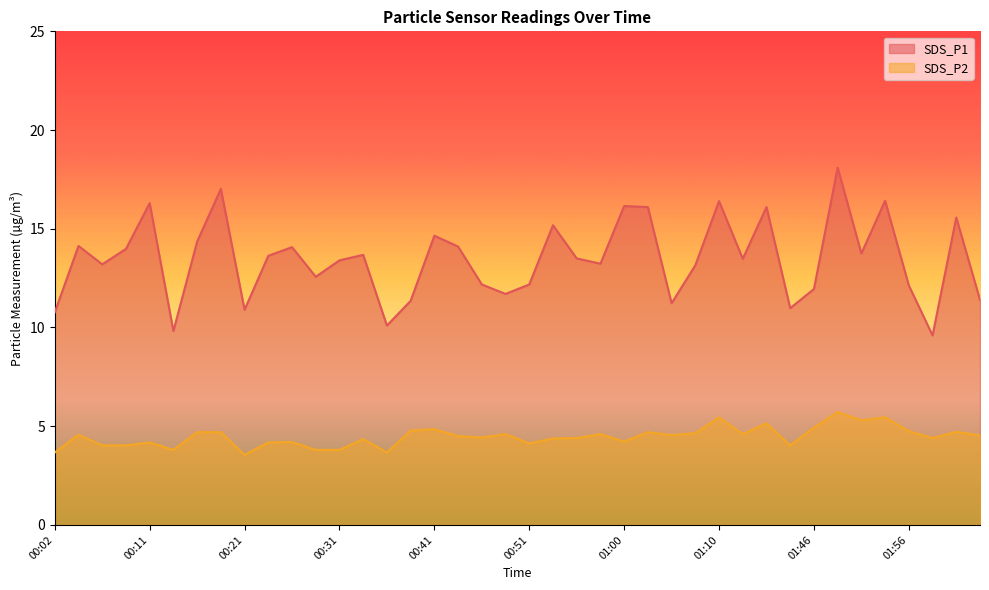

Reading left to right, transcribe all the data shown in this chart.

SDS_P1: 00:02=10.8	00:04=14.1	00:06=13.2	00:09=14.0	00:11=16.3	00:14=9.8	00:16=14.3	00:19=17.0	00:21=10.9	00:23=13.6	00:26=14.1	00:29=12.6	00:31=13.4	00:34=13.7	00:36=10.1	00:38=11.3	00:41=14.7	00:43=14.1	00:46=12.2	00:48=11.7	00:51=12.2	00:53=15.2	00:55=13.5	00:58=13.2	01:00=16.1	01:03=16.1	01:05=11.2	01:08=13.2	01:10=16.4	01:13=13.5	01:41=16.1	01:44=11.0	01:46=11.9	01:49=18.1	01:51=13.8	01:54=16.4	01:56=12.1	01:58=9.6	02:01=15.6	02:03=11.4
SDS_P2: 00:02=3.7	00:04=4.6	00:06=4.0	00:09=4.0	00:11=4.2	00:14=3.8	00:16=4.7	00:19=4.7	00:21=3.5	00:23=4.2	00:26=4.2	00:29=3.8	00:31=3.8	00:34=4.3	00:36=3.7	00:38=4.8	00:41=4.8	00:43=4.5	00:46=4.4	00:48=4.6	00:51=4.1	00:53=4.4	00:55=4.4	00:58=4.6	01:00=4.2	01:03=4.7	01:05=4.5	01:08=4.7	01:10=5.5	01:13=4.6	01:41=5.2	01:44=4.0	01:46=4.9	01:49=5.7	01:51=5.3	01:54=5.5	01:56=4.8	01:58=4.4	02:01=4.7	02:03=4.5